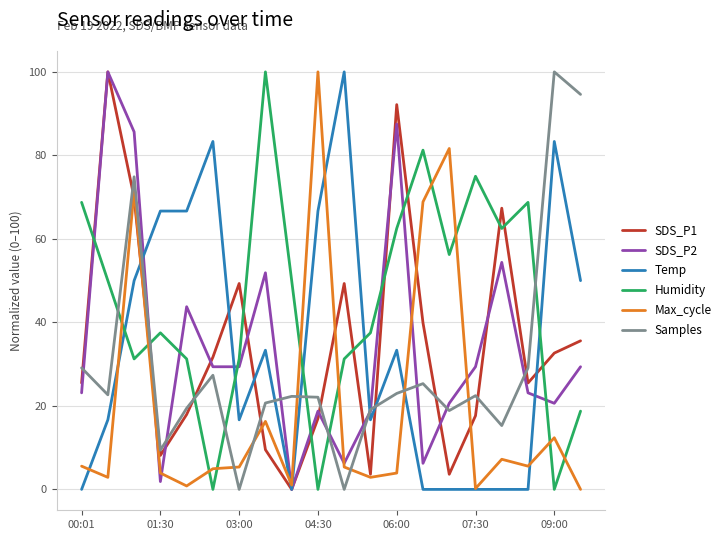

Does the chart have visible grid lines?

Yes